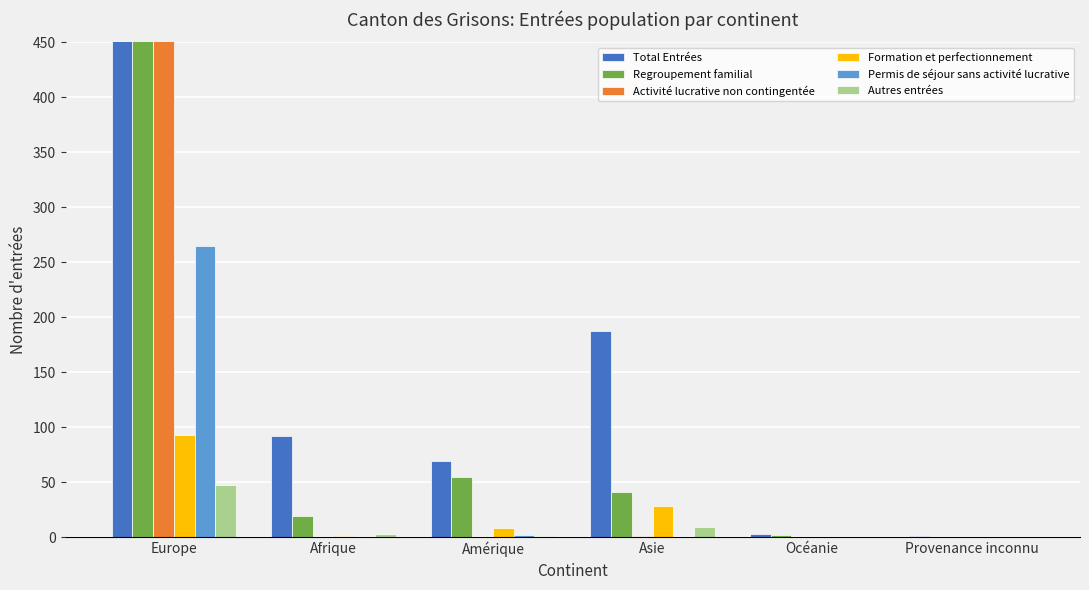

List the labels in order of Regroupement familial value, smallest first.

Provenance inconnu, Océanie, Afrique, Asie, Amérique, Europe